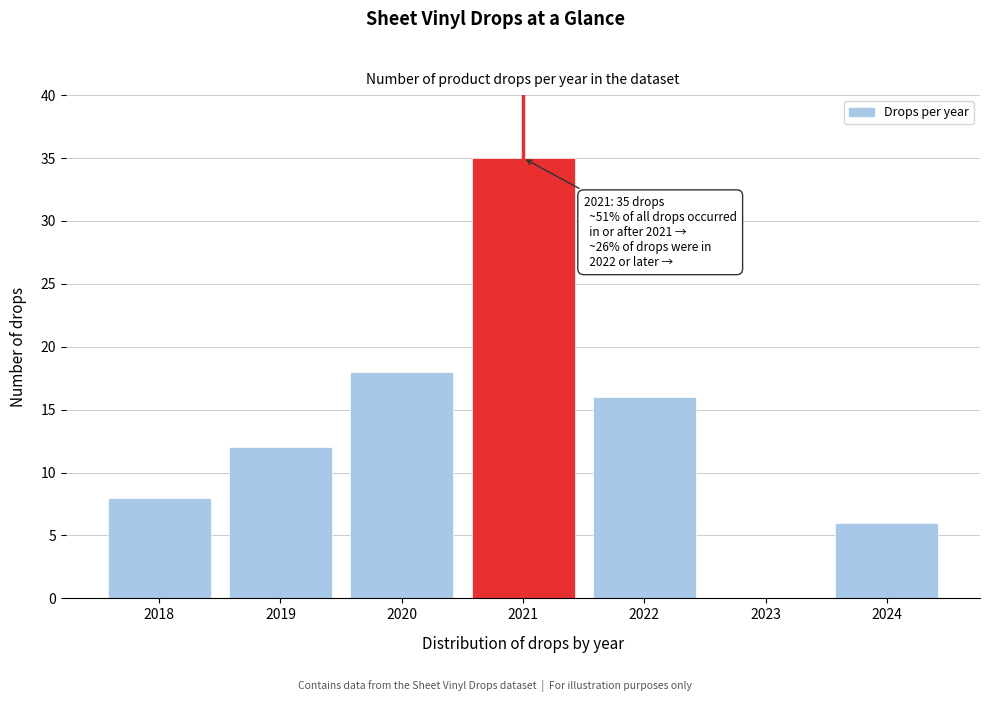

Reading left to right, list all the values displayed in this chart.

2018=8	2019=12	2020=18	2021=35	2022=16	2023=0	2024=6